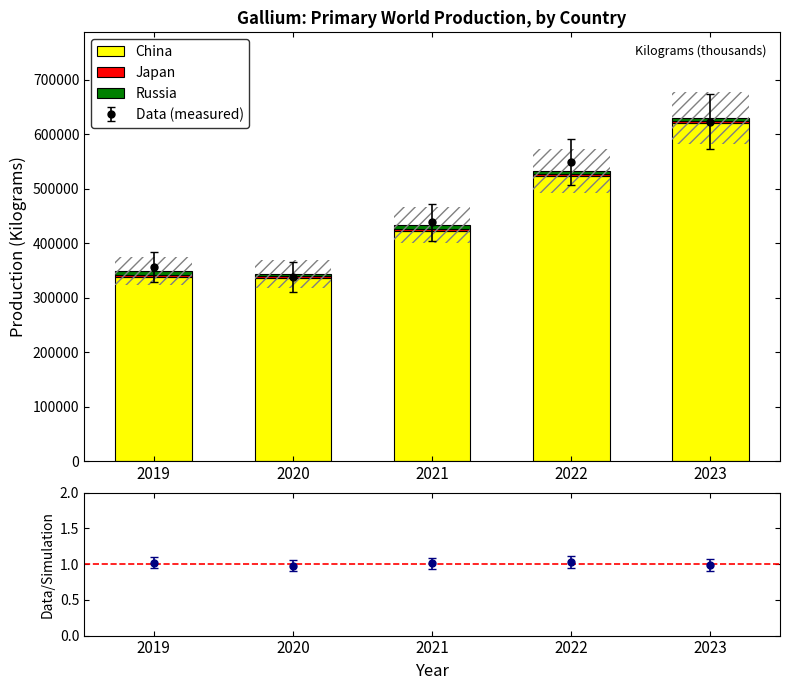

Reading left to right, transcribe all the data shown in this chart.

China: 338000	336400	423000	524000	621000
Japan: 3000	3000	3000	3000	3000
Russia: 8000	5000	8000	6000	6000